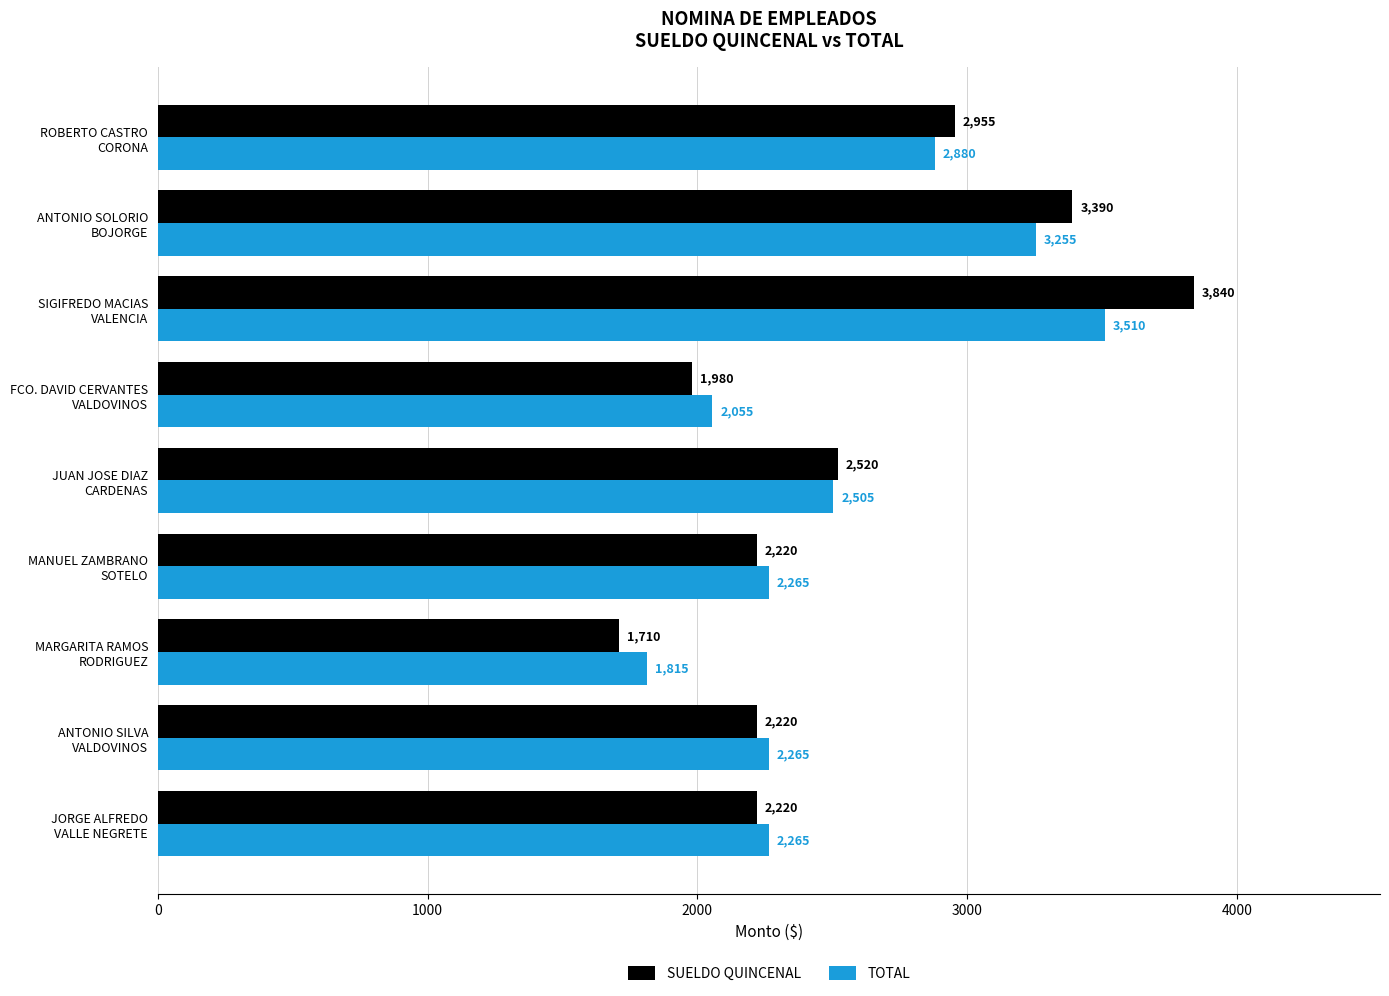

Count the TOTAL values in the range 2265 to 2880.

5